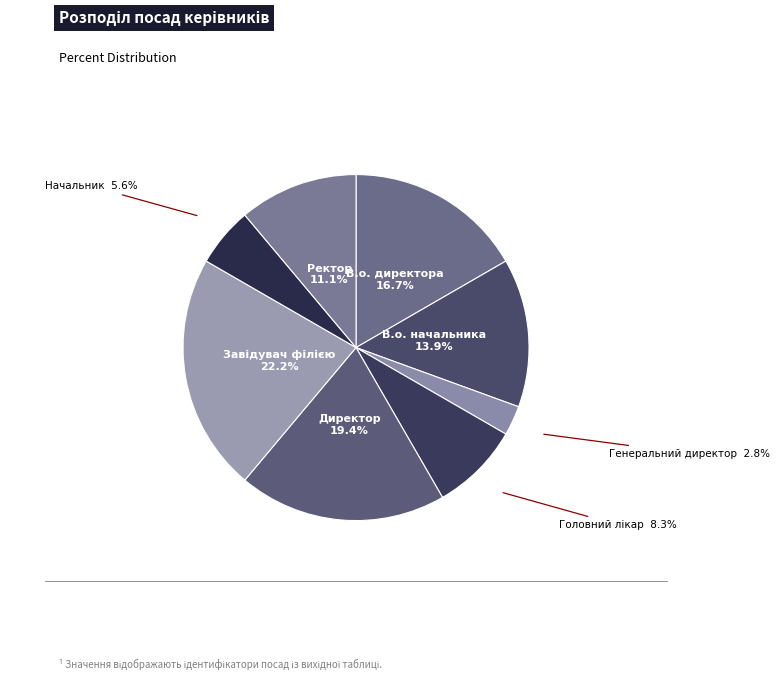

Rank the categories by value from highest to lowest.

Завідувач філією, Директор, В.о. директора, В.о. начальника, Ректор, Головний лікар, Начальник, Генеральний директор